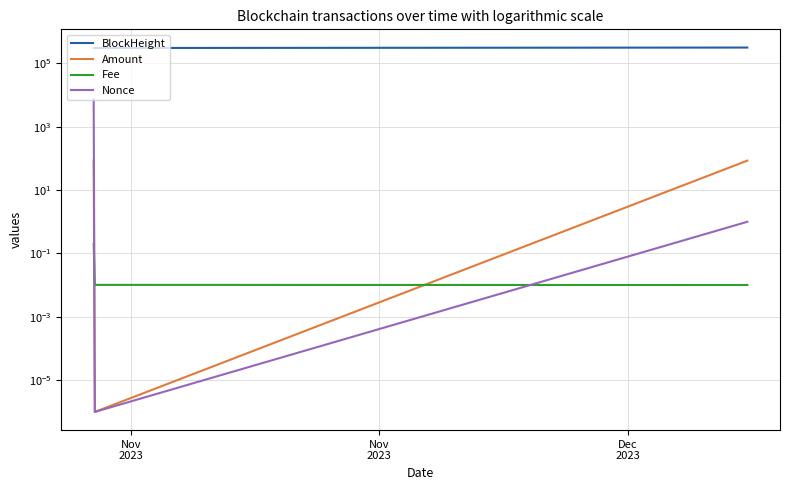

Which series has the largest total across all categories?

BlockHeight